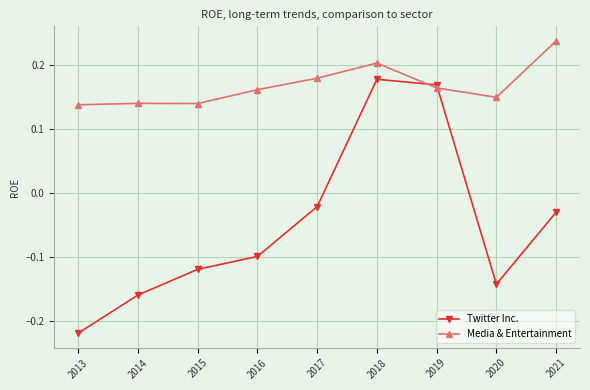

At which category does the chart reach its peak across all series?

2021